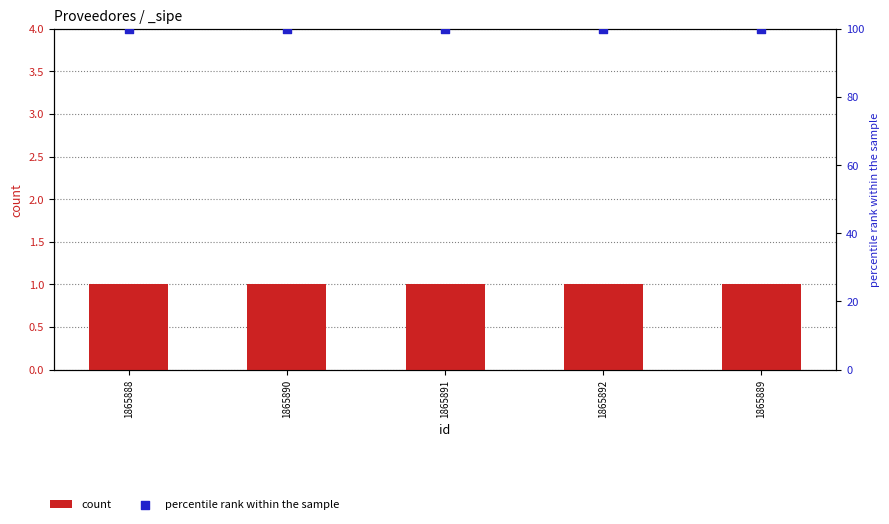

Which series has the largest Y range (max minus min)?

count